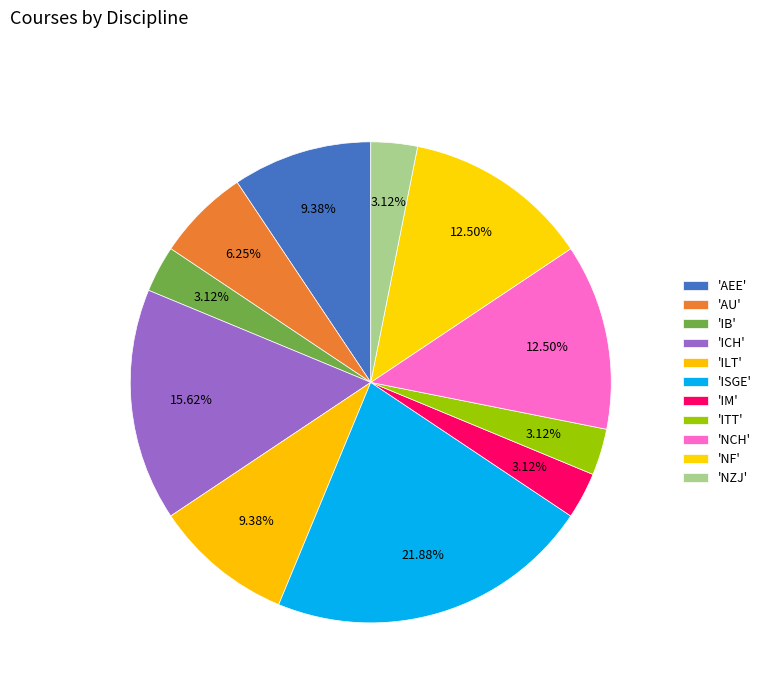

Which category has the biggest portion of the pie?

ISGE